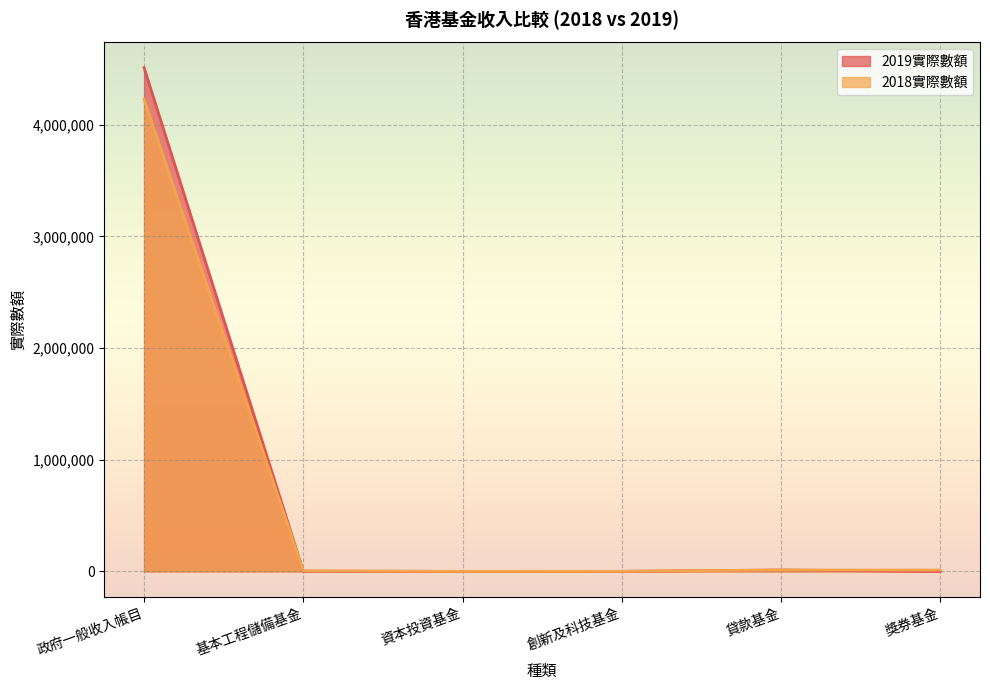

Which category has the lowest value in the 2019實際數額 series?

獎券基金